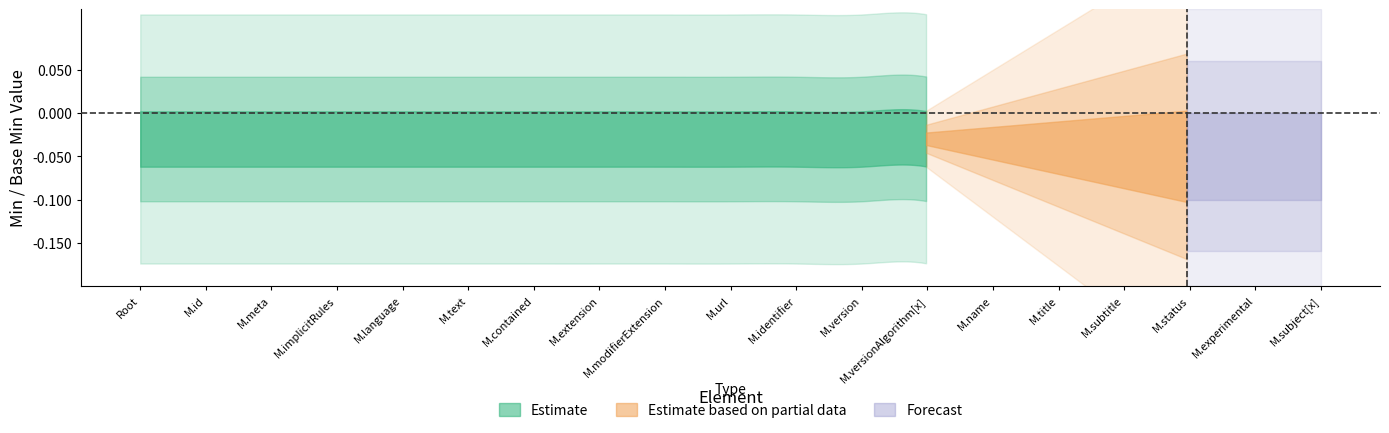

True or false: Estimate and Forecast intersect in this chart.

False